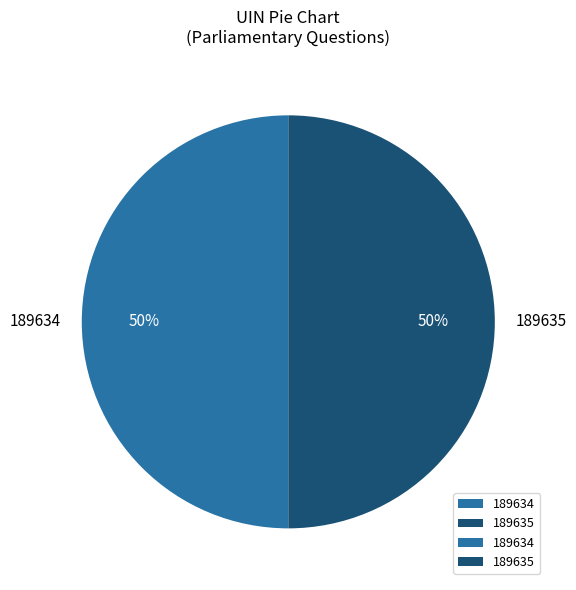

To the nearest percent, what is the combined percentage of 189635 and 189634?

100%